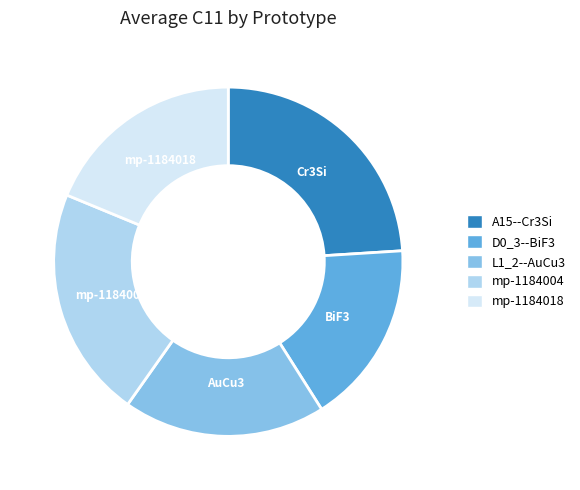

Combined, do D0_3--BiF3 and L1_2--AuCu3 account for over 50%?

No